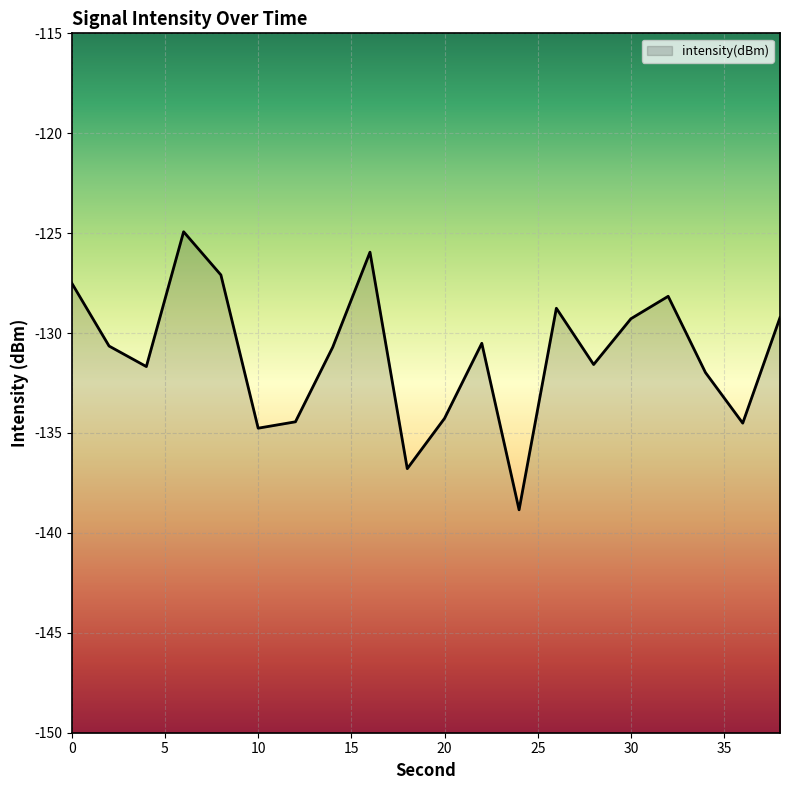

What is the greatest value displayed?

-124.9